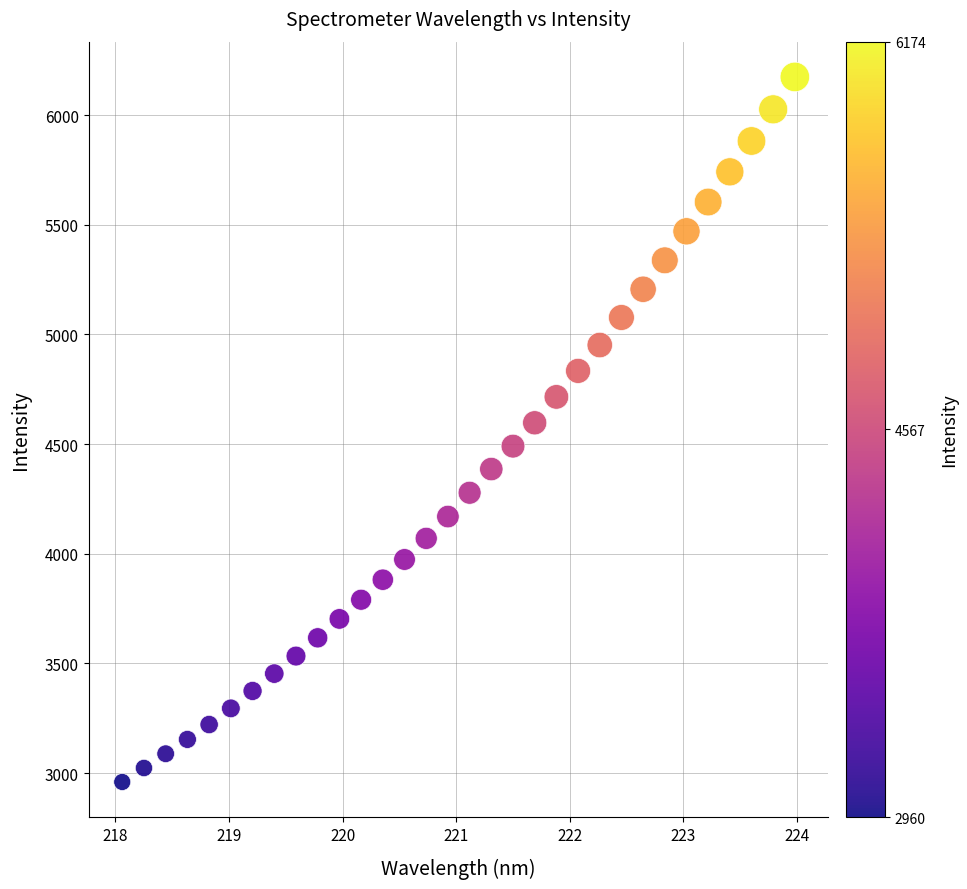

What is the range of Y values (max minus min)?

3214.0